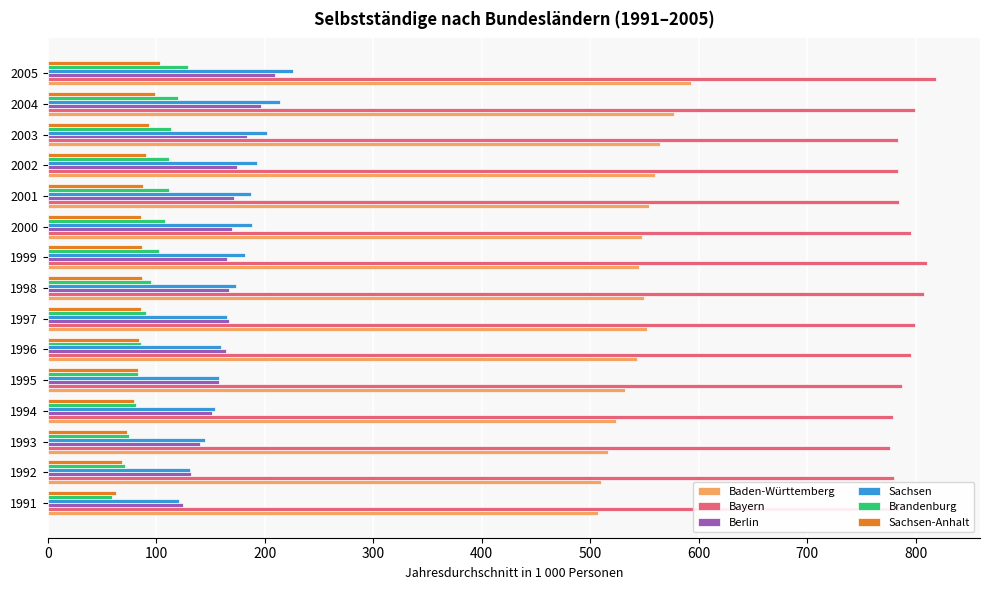

What is the sum of the Bayern values at 1994 and 1999?

1589.4